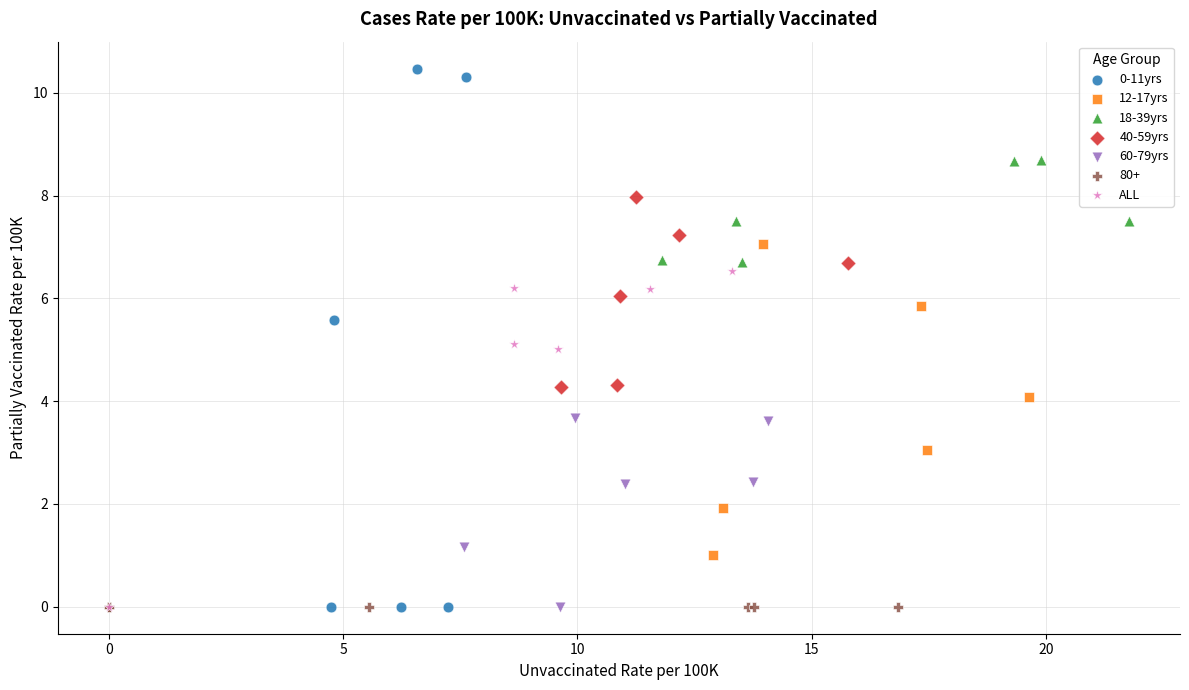

Which series reaches the maximum Y coordinate?

0-11yrs